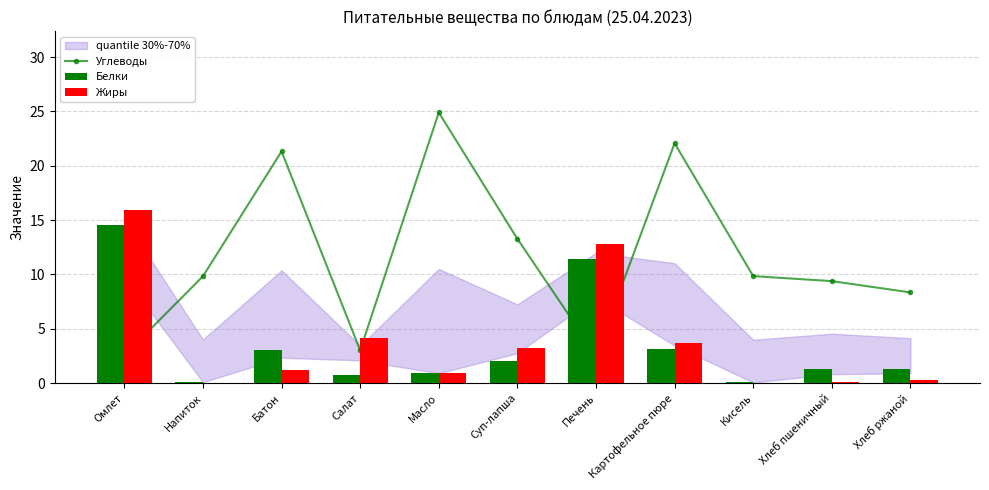

The value of Белки at Суп-лапша is 0.4. True or false?

False